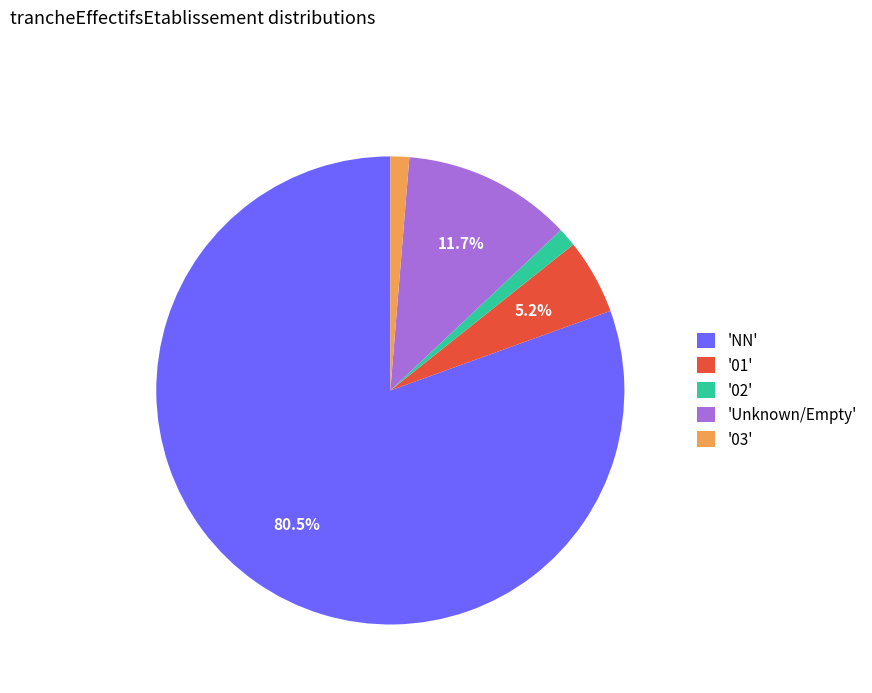

What is the largest slice in the pie chart?

'NN'